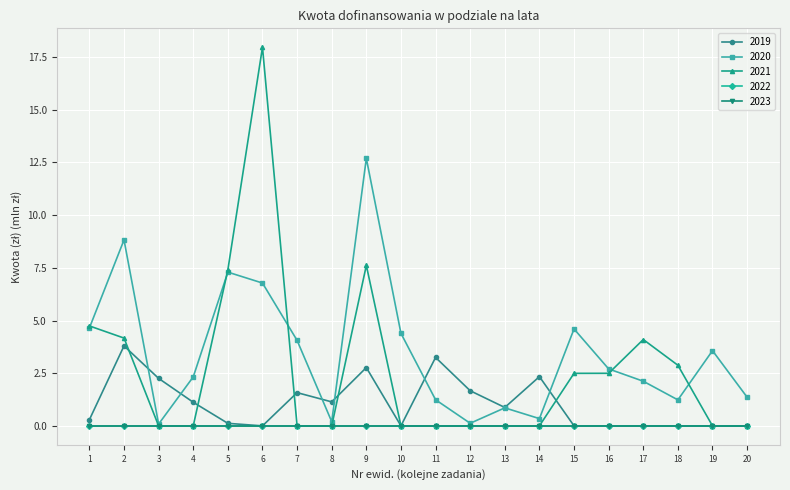

The 2020 series shows 0.4 at 13. True or false?

False